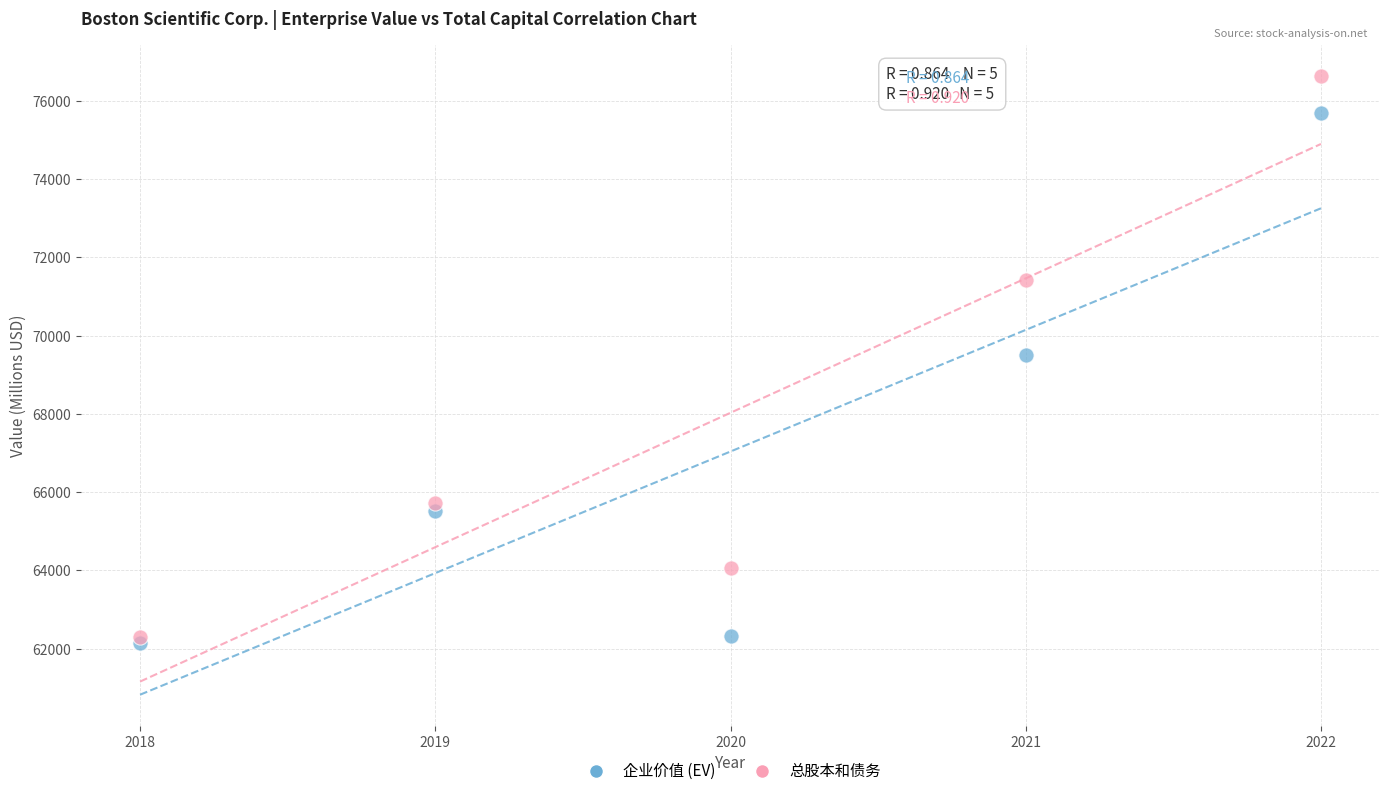

Which series reaches the maximum Y coordinate?

总股本和债务